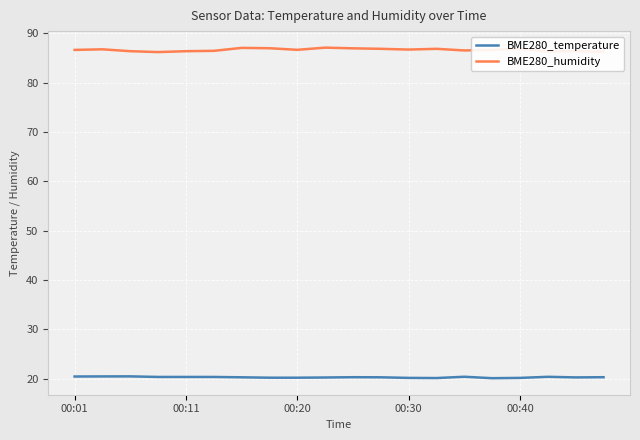

List the series in order of their overall mean, lowest first.

BME280_temperature, BME280_humidity